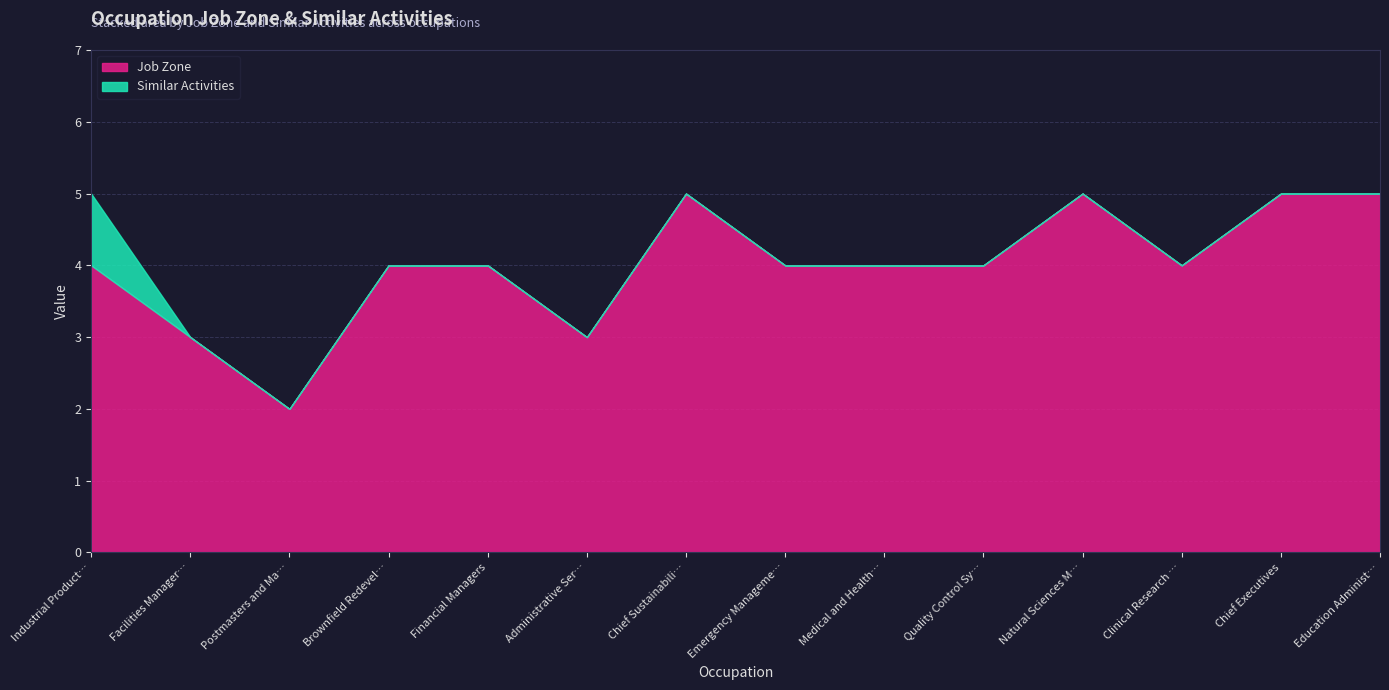

What is the difference between the maximum and minimum values in the Job Zone series?

3